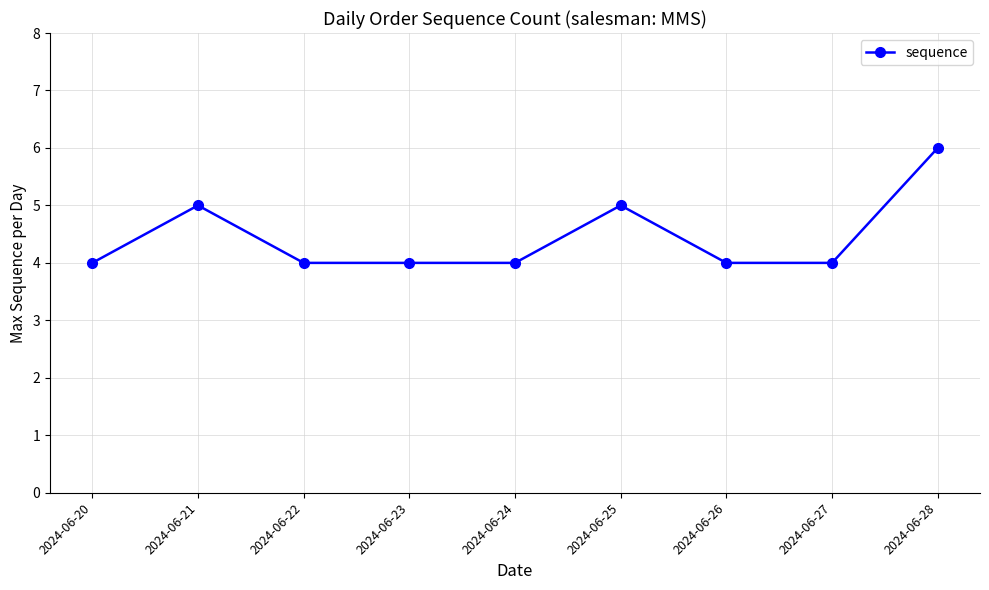

Is it true that the value at 2024-06-22 is 4?

True